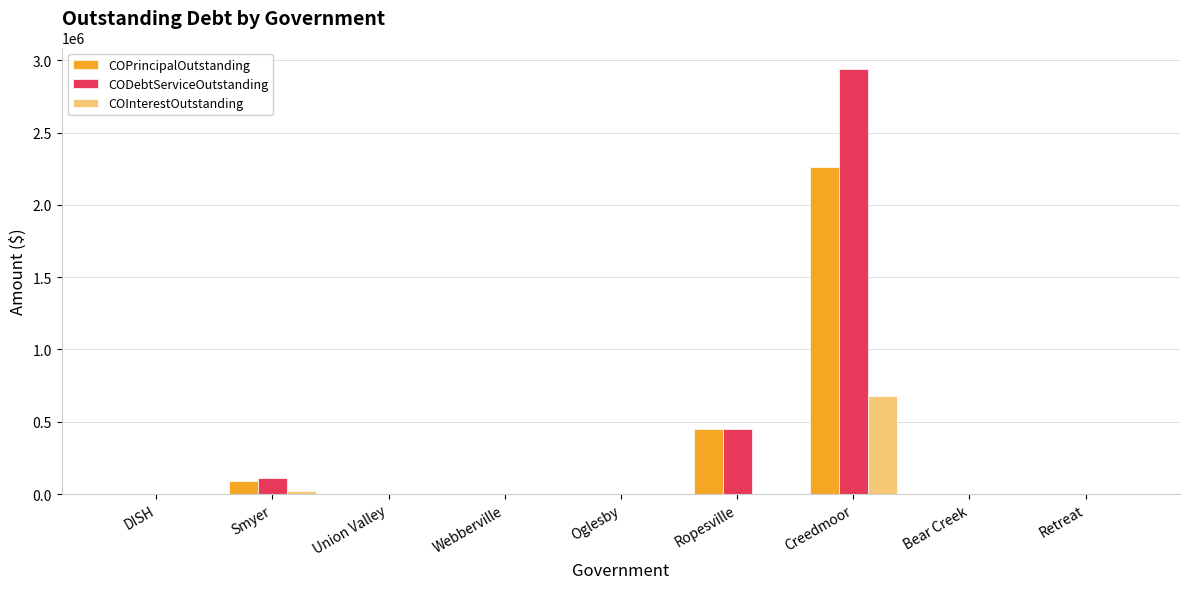

True or false: CODebtServiceOutstanding has a value of 0.0 at Union Valley.

True